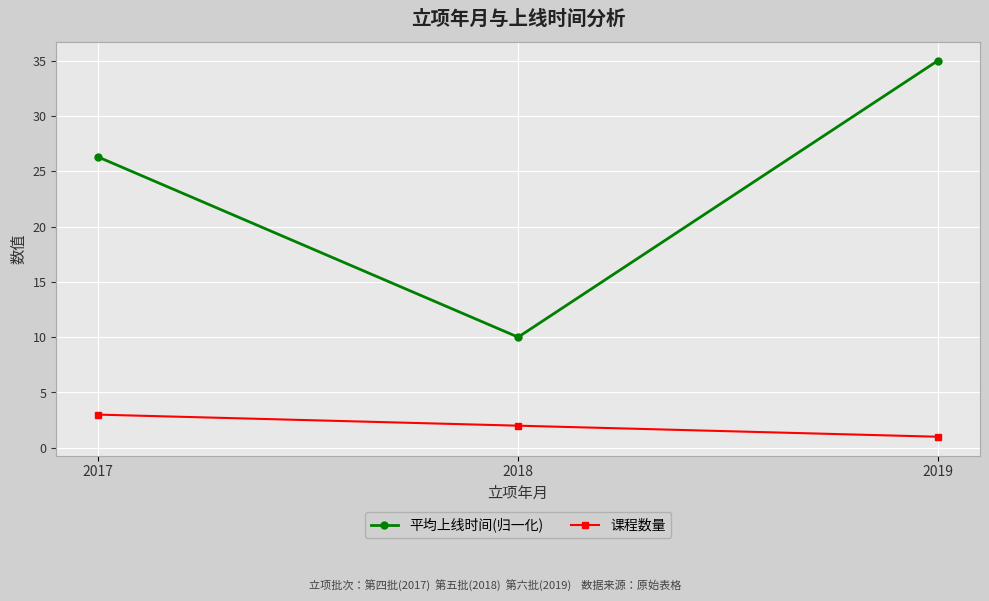

Which series has the largest range (max minus min)?

平均上线时间(归一化)